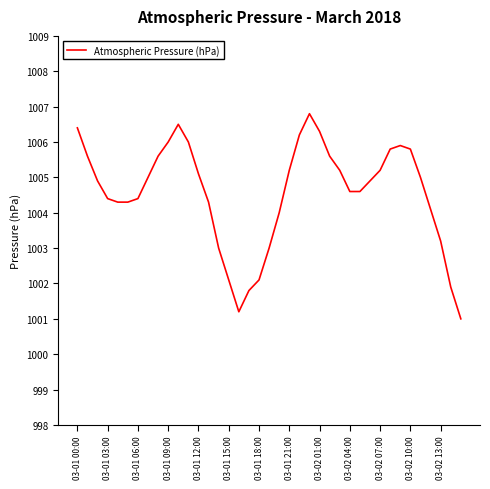

What is the greatest value displayed?

1006.8